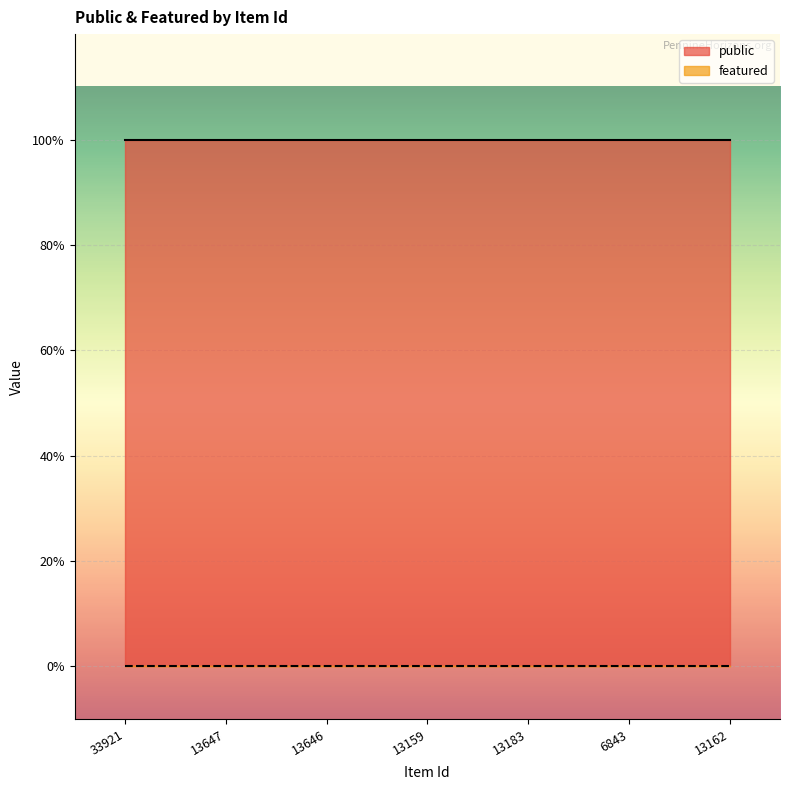

What is the total value across all series at 33921?

1